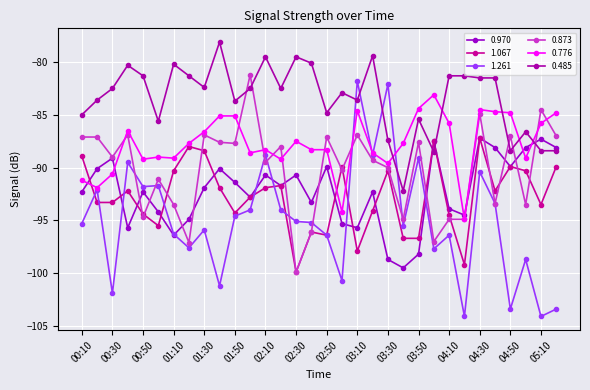

Rank the categories by 1.261 value from highest to lowest.

03:10, 03:30, 02:10, 03:20, 03:50, 00:40, 04:30, 01:00, 00:50, 00:20, 04:40, 02:00, 02:20, 01:50, 02:30, 02:40, 00:10, 03:40, 01:30, 01:10, 02:50, 04:10, 01:20, 04:00, 05:00, 03:00, 01:40, 00:30, 04:50, 05:20, 04:20, 05:10